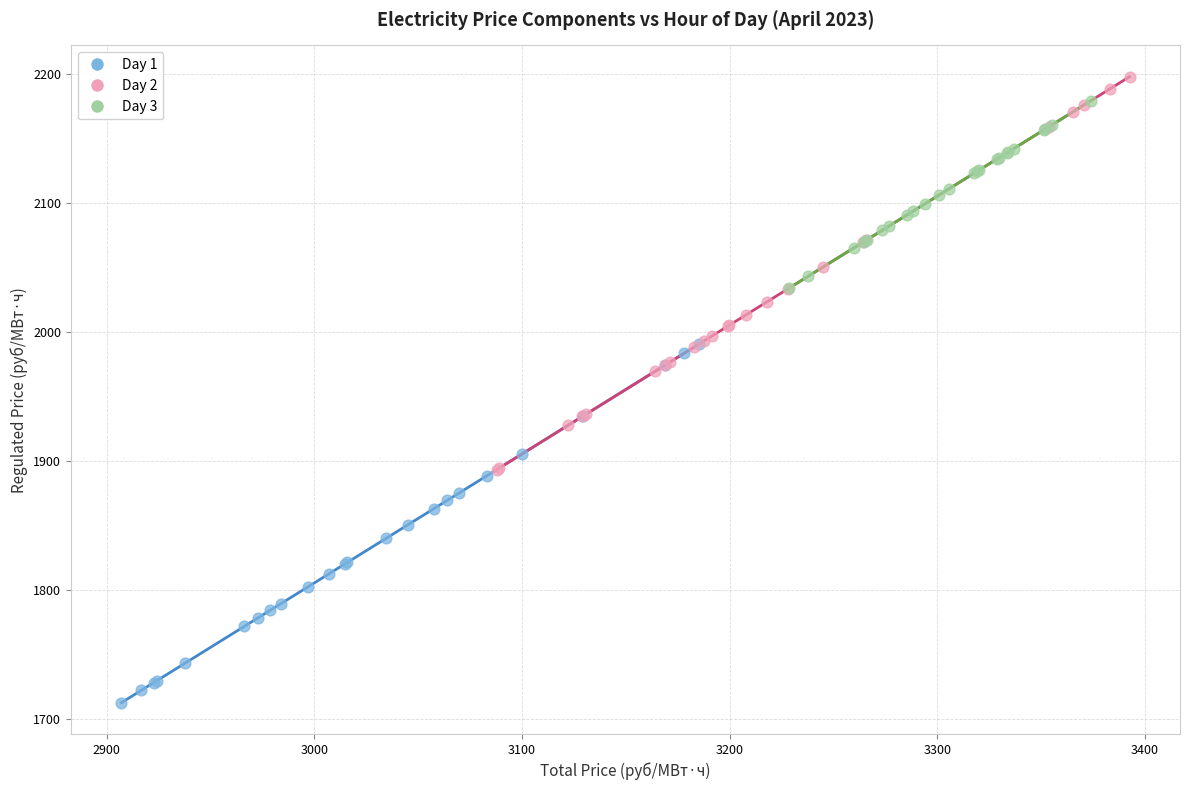

What are all the series names shown in the legend?

Day 1, Day 2, Day 3